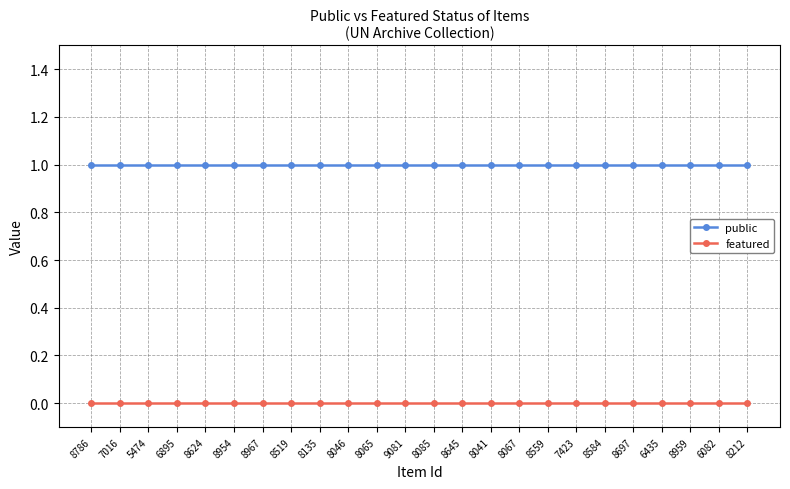

Is the value of featured at 8786 greater than the value of public at 5474?

No